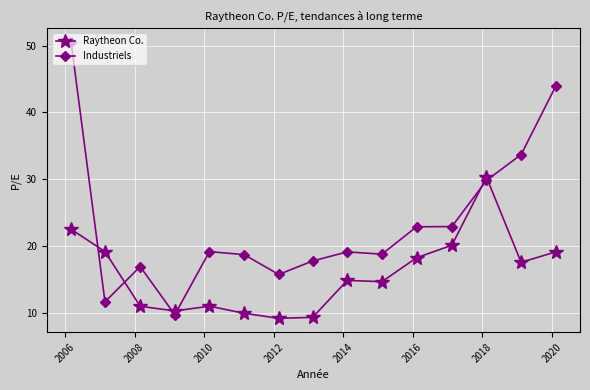

Which series has the widest spread of values?

Industriels